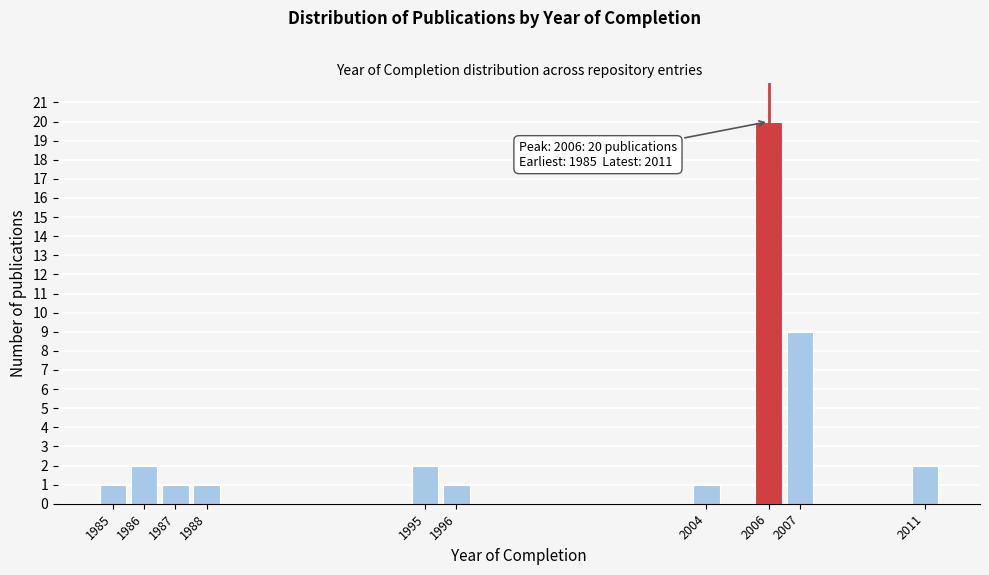

Reading left to right, what are all the values shown in this chart?

1985=1	1986=2	1987=1	1988=1	1995=2	1996=1	2004=1	2006=20	2007=9	2011=2